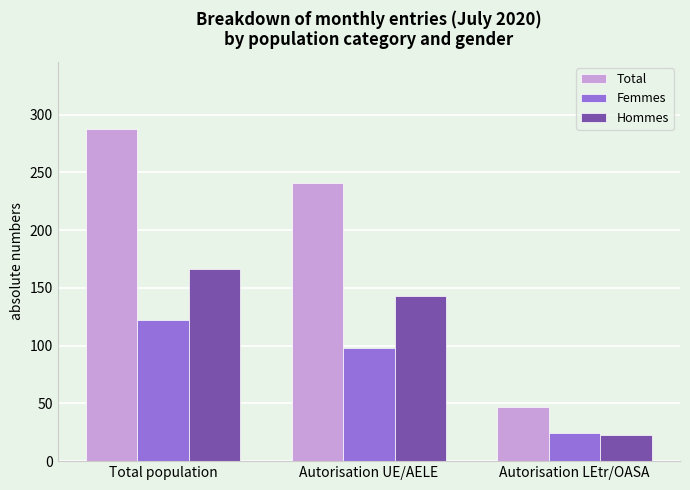

List the labels in order of Total value, largest first.

Total population, Autorisation UE/AELE, Autorisation LEtr/OASA